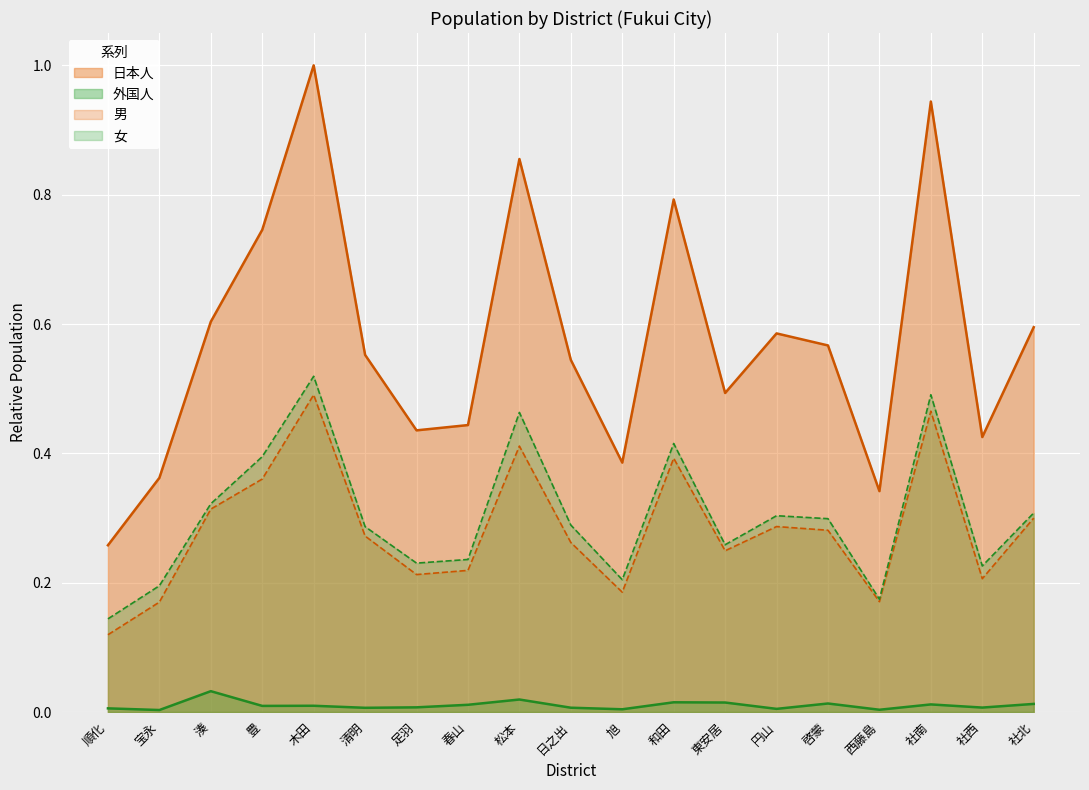

Which series has the widest spread of values?

日本人